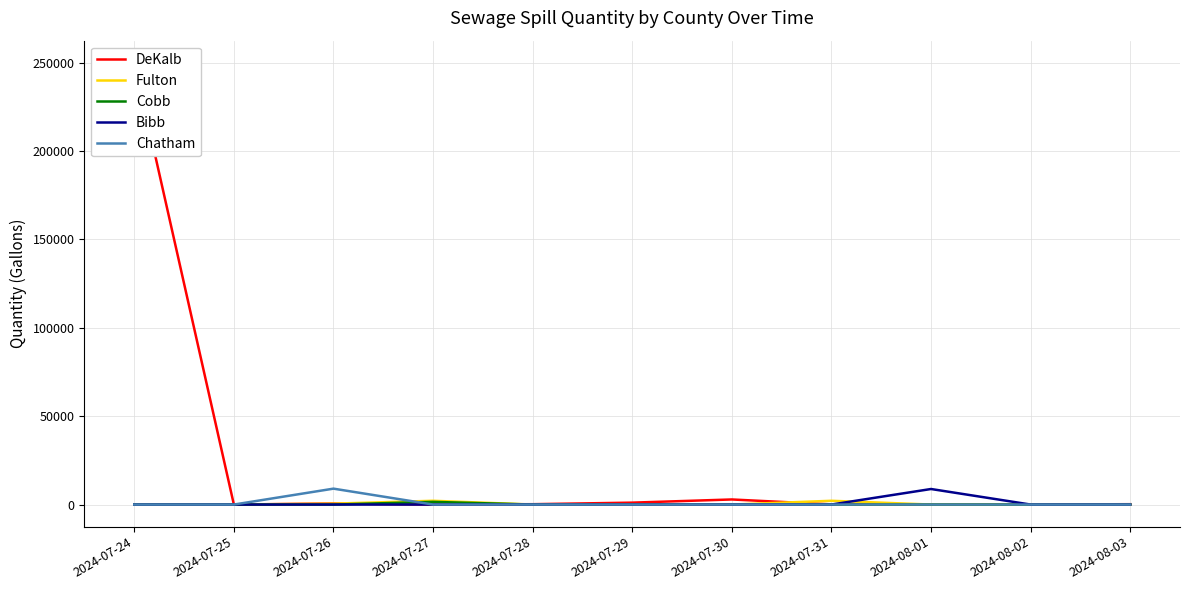

What is the difference between the Bibb values at 2024-07-30 and 2024-08-01?

8800